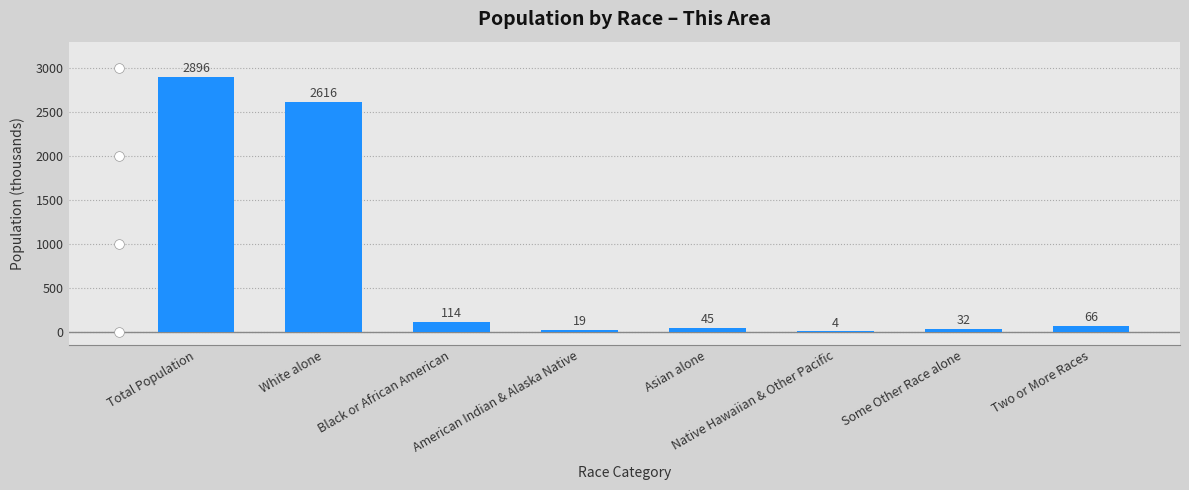

What is the sum of all values?

5792